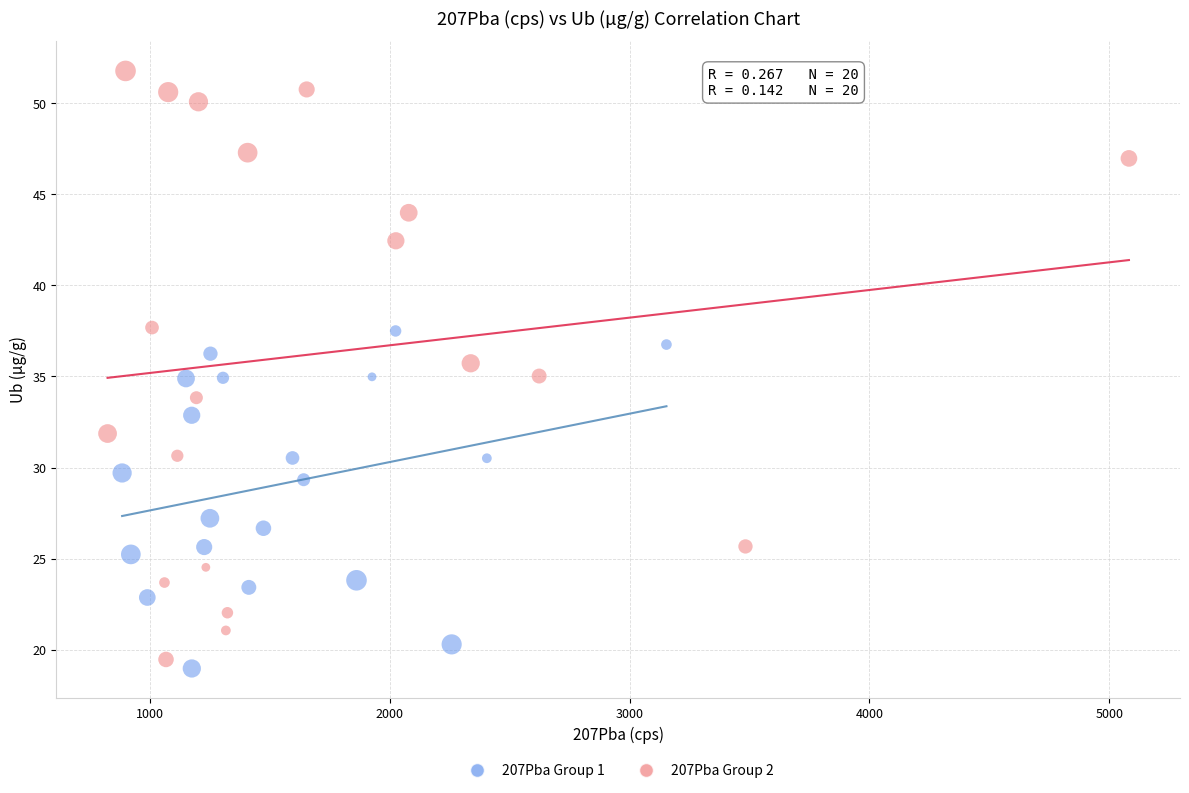

Which series reaches the maximum Y coordinate?

207Pba Group 2